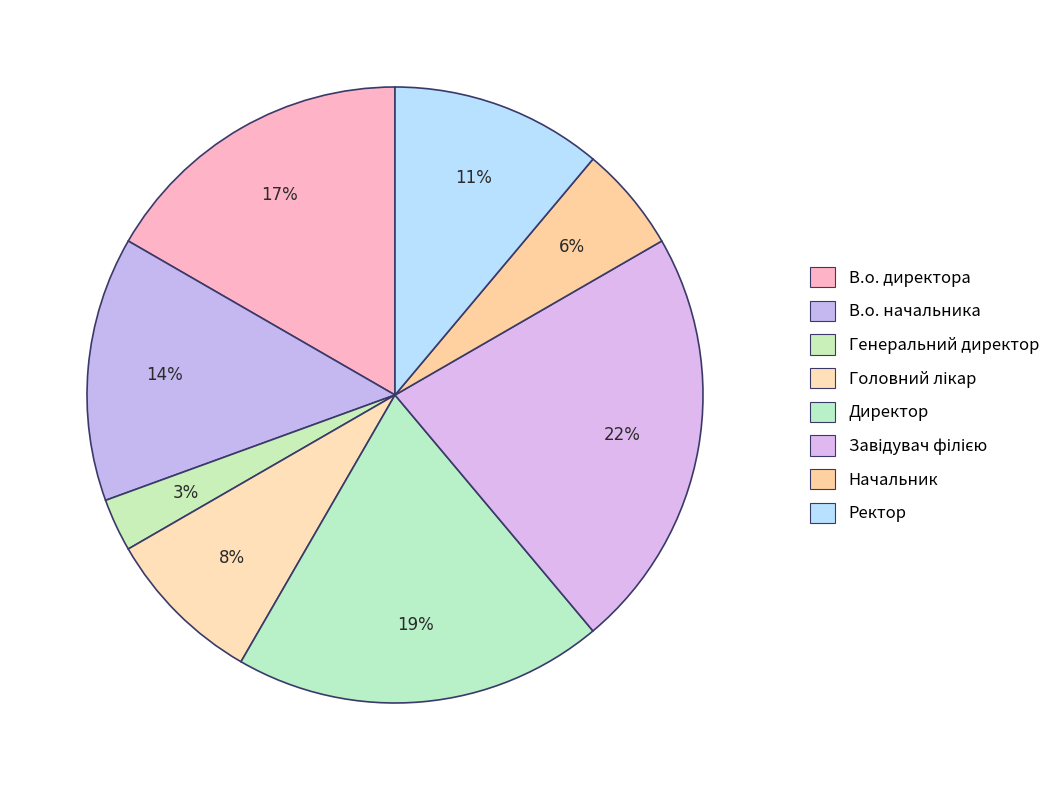

What is the largest slice in the pie chart?

Завідувач філією